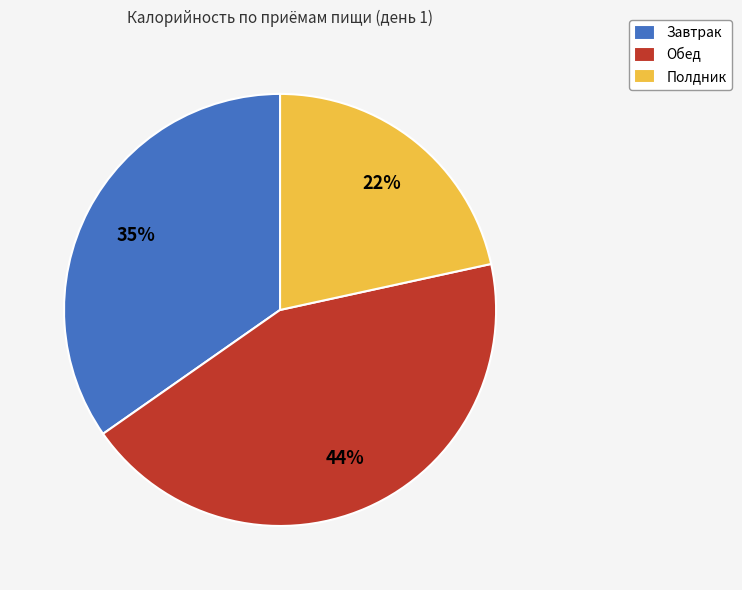

Which has a higher value, Полдник or Завтрак?

Завтрак